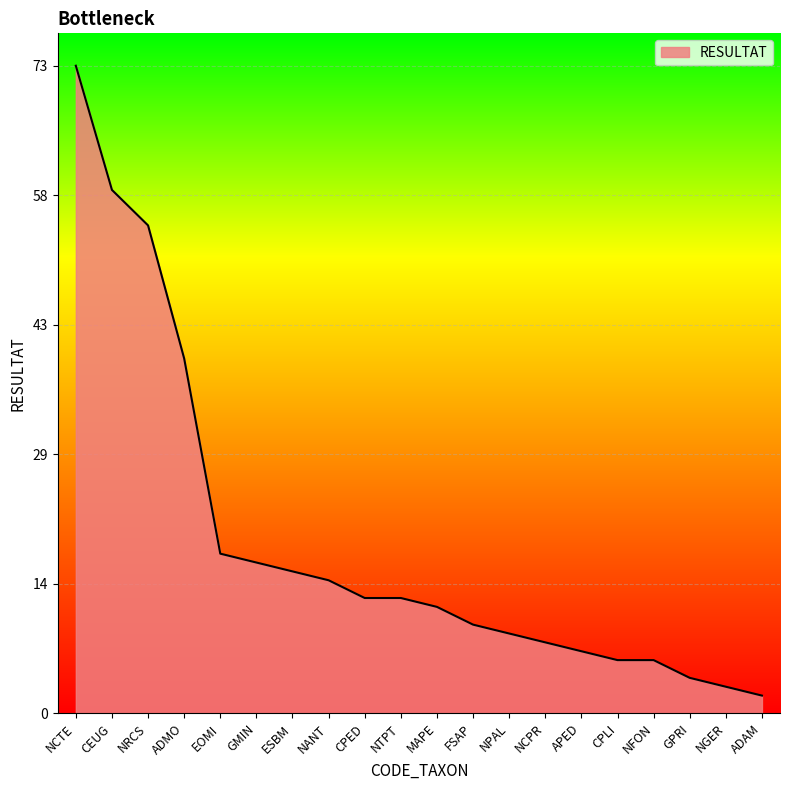

Does the chart have visible grid lines?

Yes